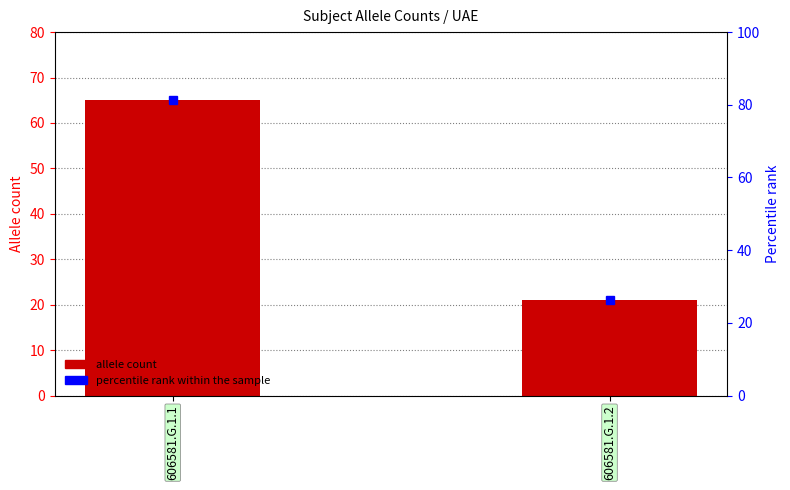

What is the average value of the percentile rank within the sample series?

53.8